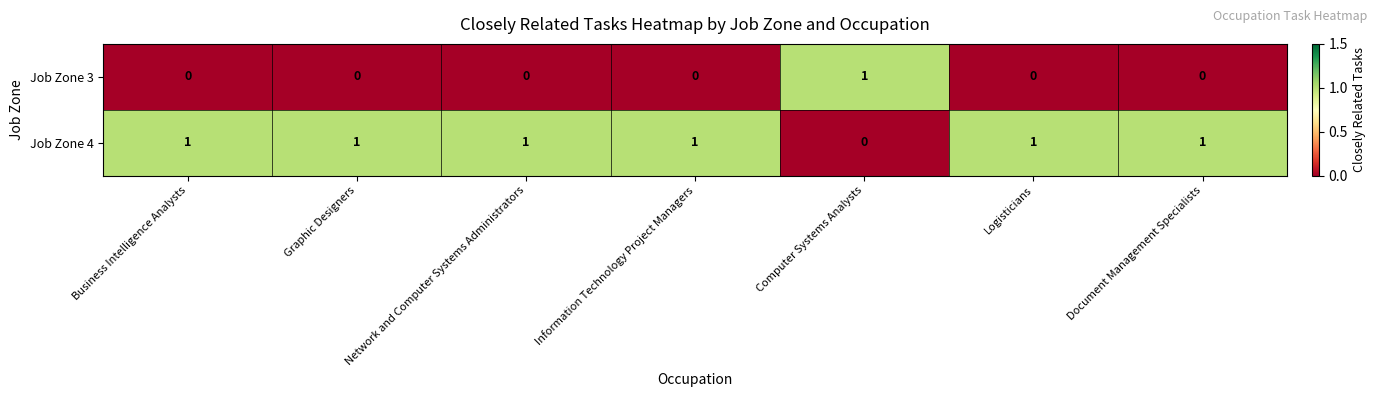

At Information Technology Project Managers, list the series in order from smallest to largest.

row_0, row_1